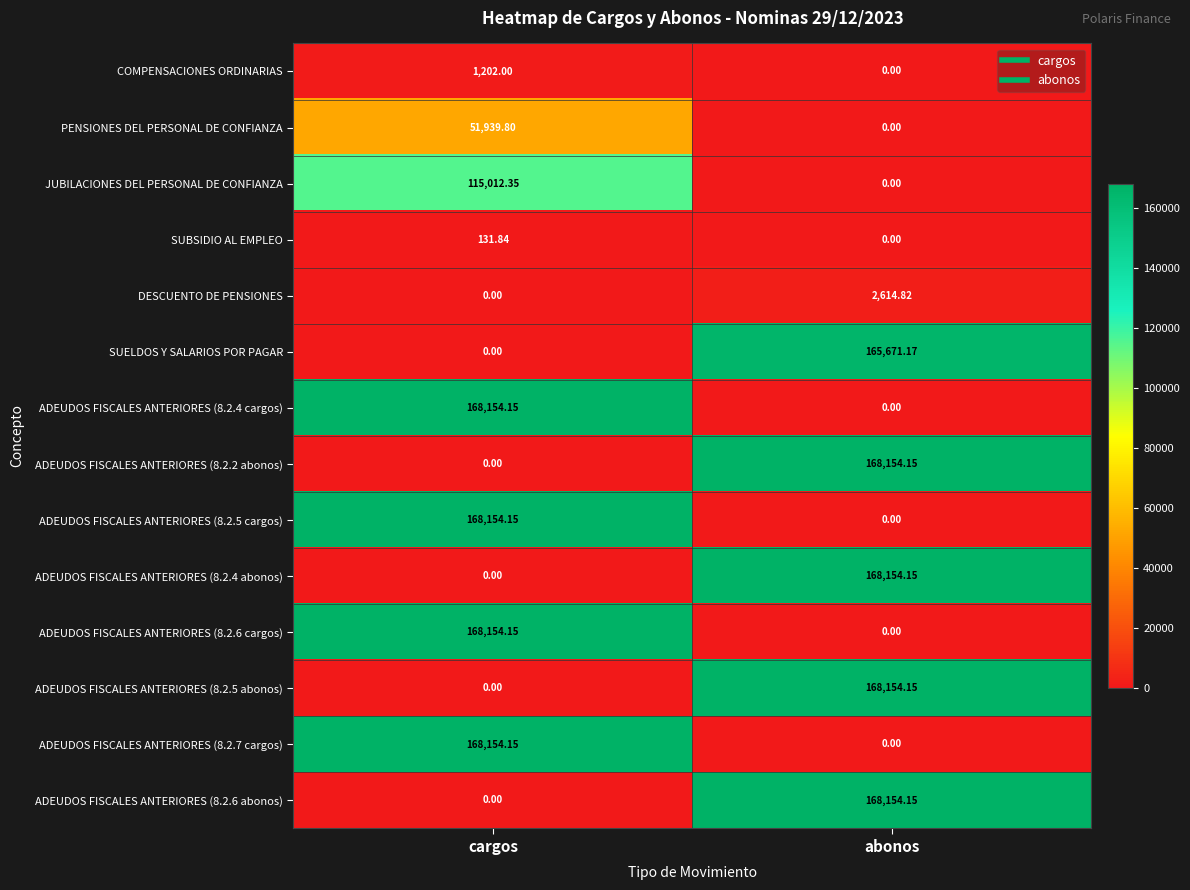

How many series are shown in this chart?

14